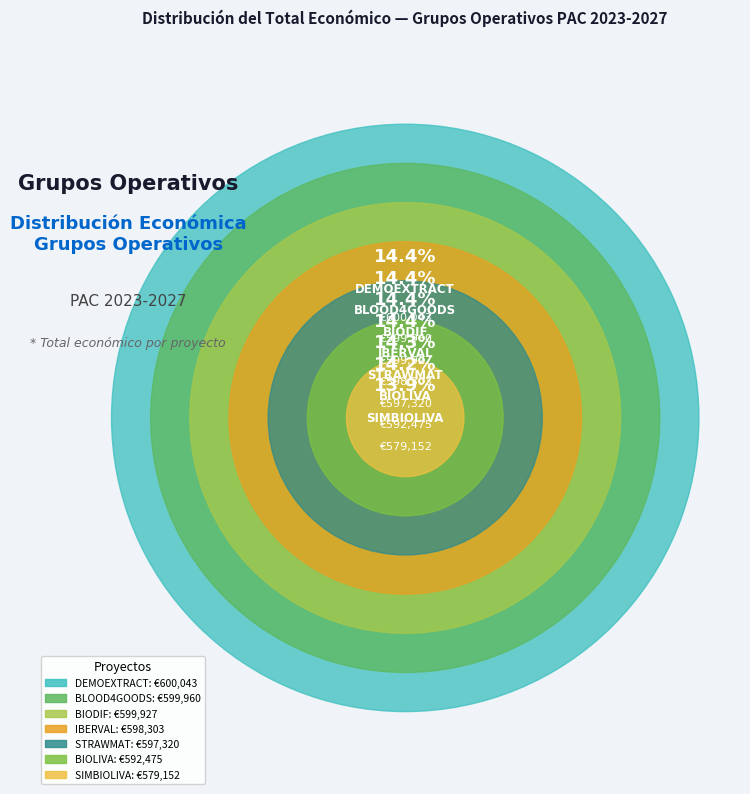

To the nearest percent, what is the average slice percentage?

14%